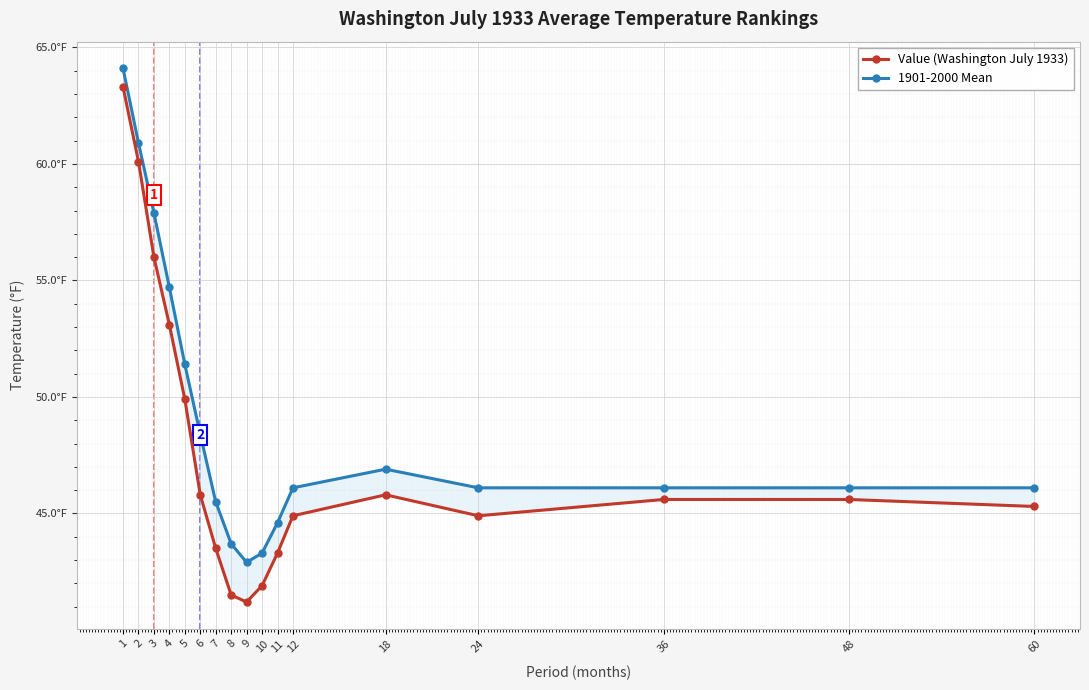

What is the sum of the 1901-2000 Mean values at 4 and 18?

101.6